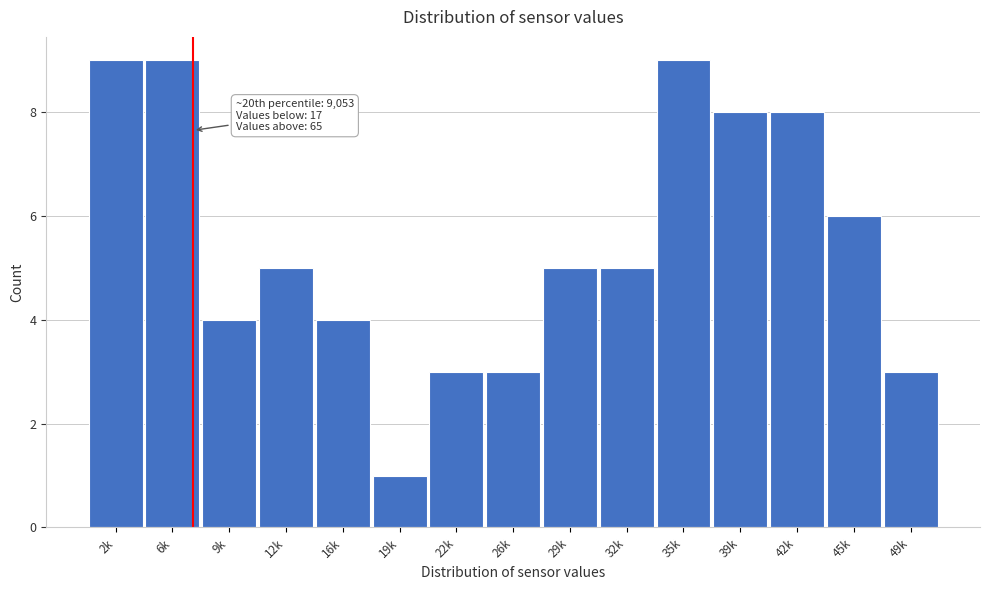

Reading left to right, what are all the values shown in this chart?

9	9	4	5	4	1	3	3	5	5	9	8	8	6	3